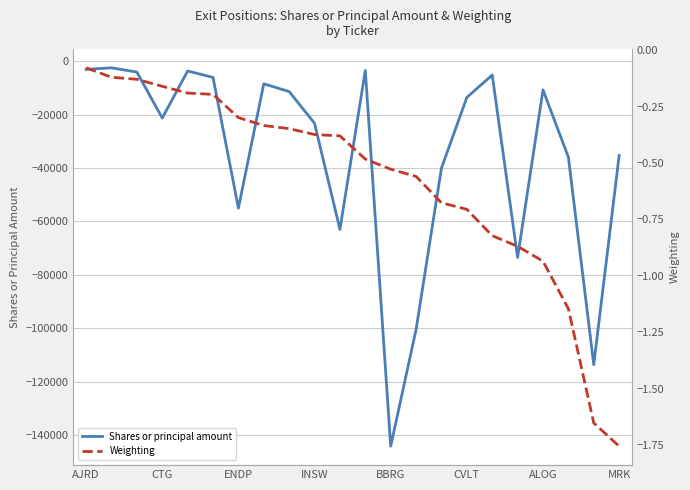

True or false: Weighting and Shares or principal amount intersect in this chart.

False